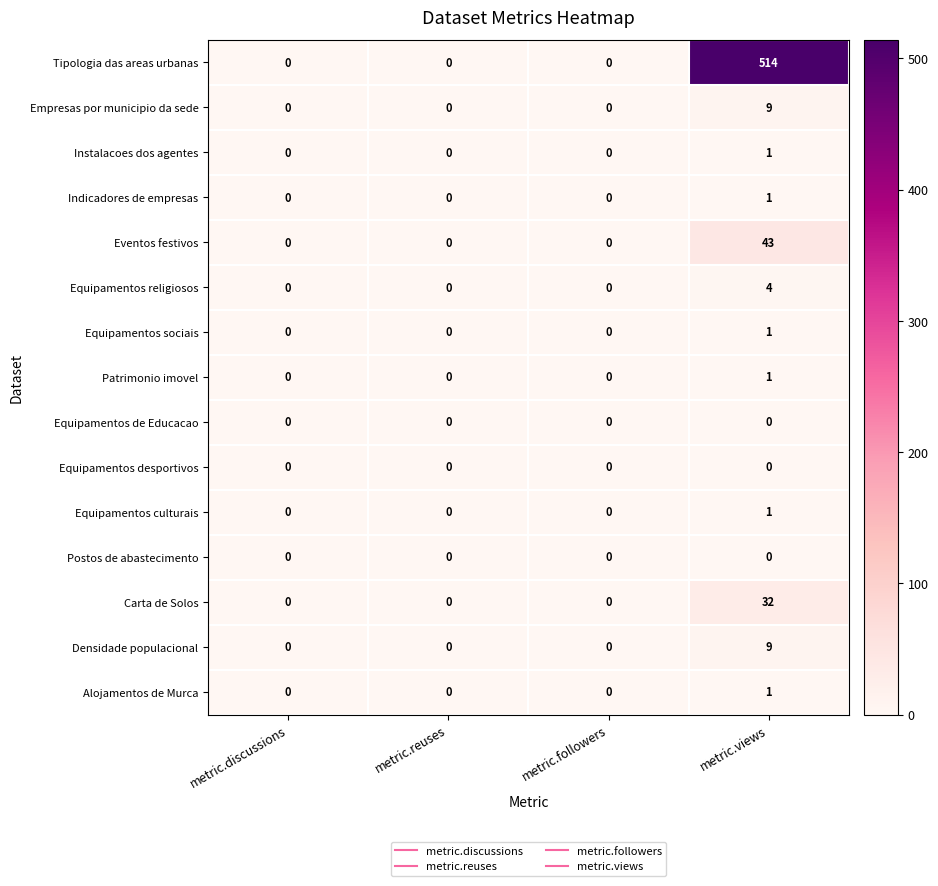

What is the sum of the Eventos festivos values at metric.reuses and metric.views?

43